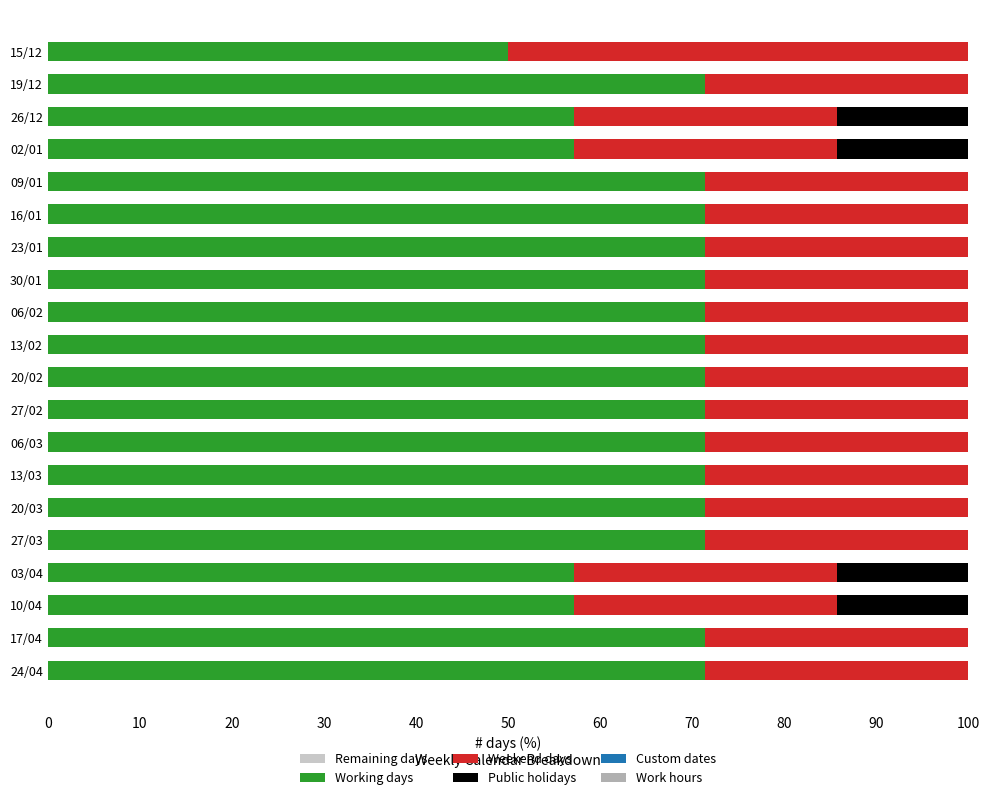

Is the value of Work hours at 15 greater than the value of Working days at 17?

No